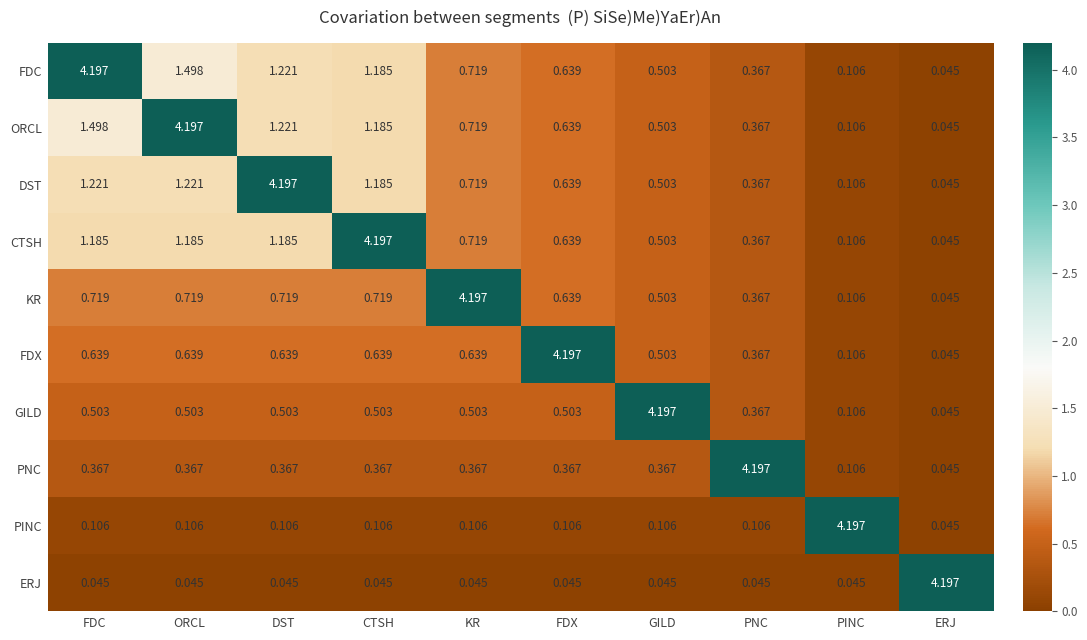

Where is FDC nearest to the value 2?

ORCL